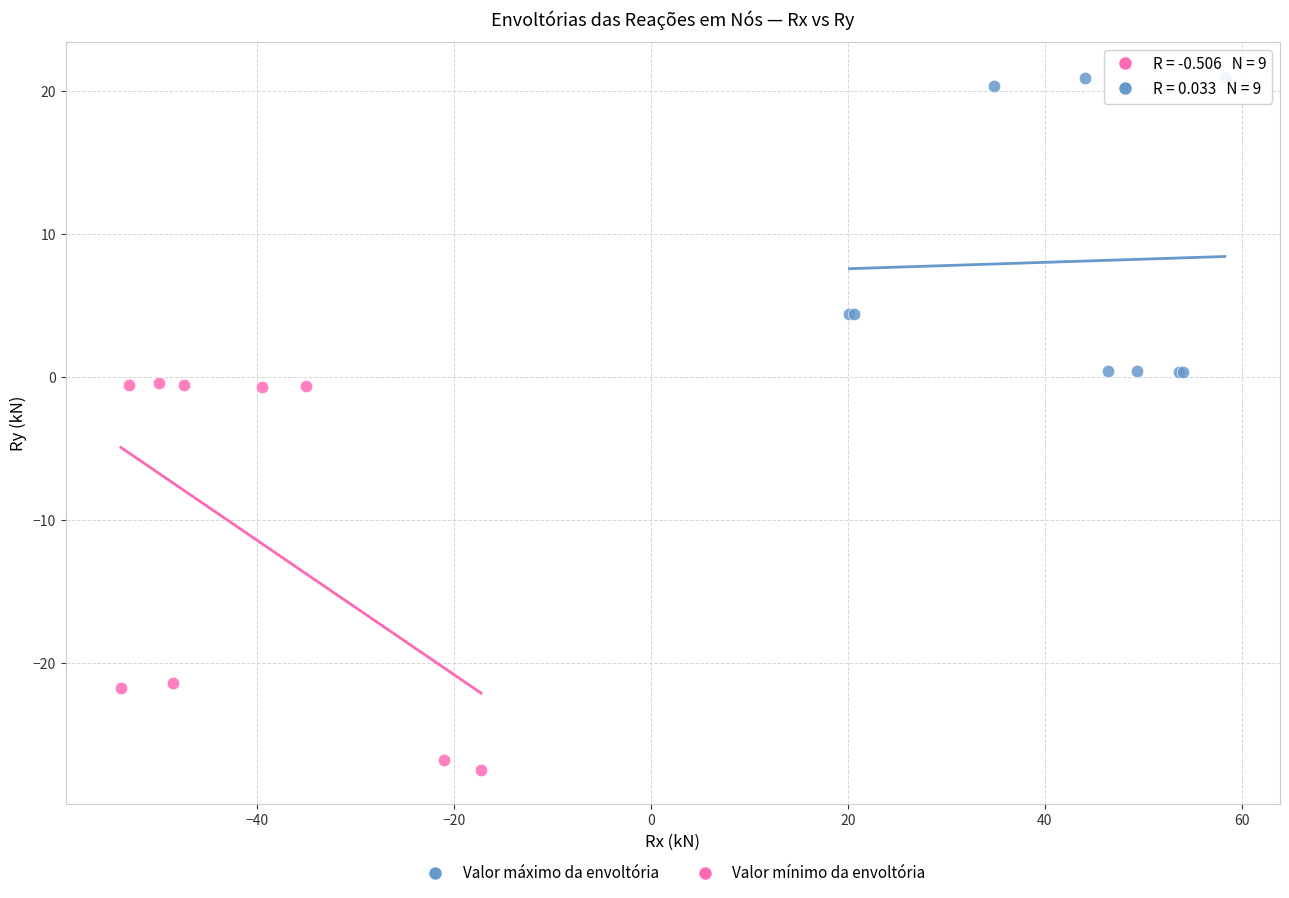

Which series has the widest spread of Y values?

Valor mínimo da envoltória